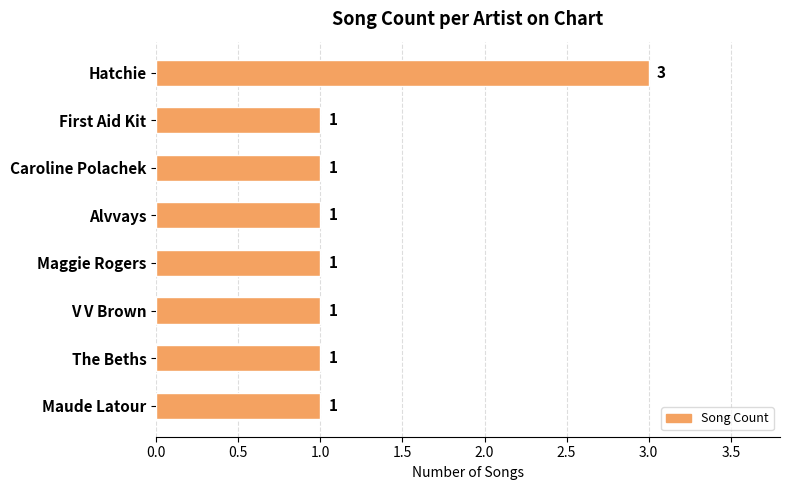

What is the sum of all values?

10